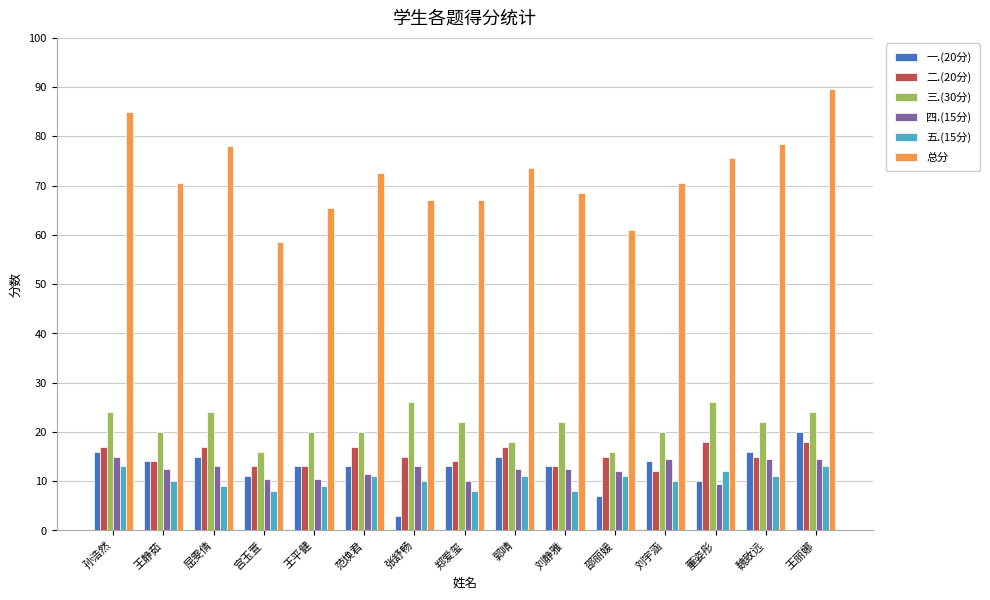

What is the lowest value of the 五.(15分) series?

8.0